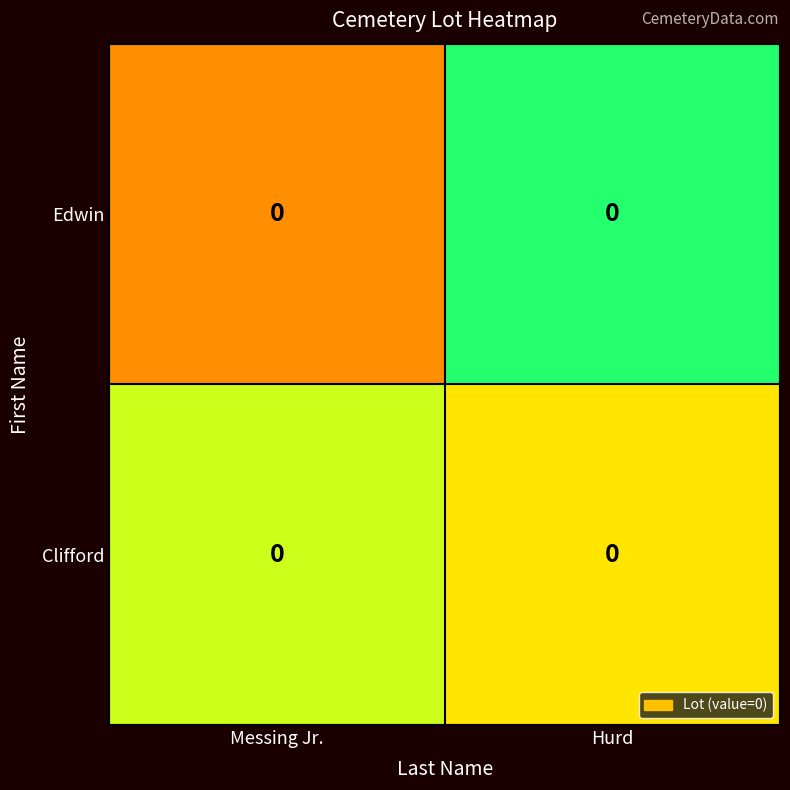

Reading right to left, extract all data points from this chart.

Edwin: Hurd=0.0	Messing Jr.=0.0
Clifford: Hurd=0.0	Messing Jr.=0.0